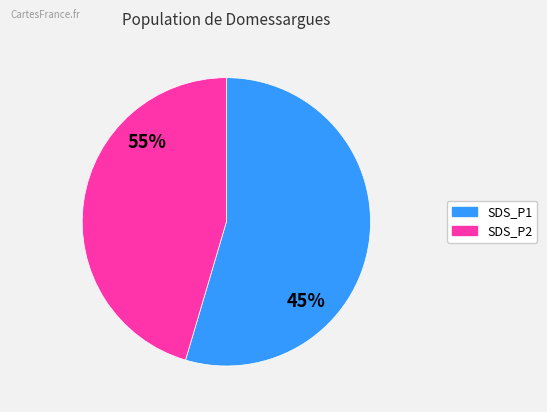

What is the difference between the highest and lowest values at 37?

0.1